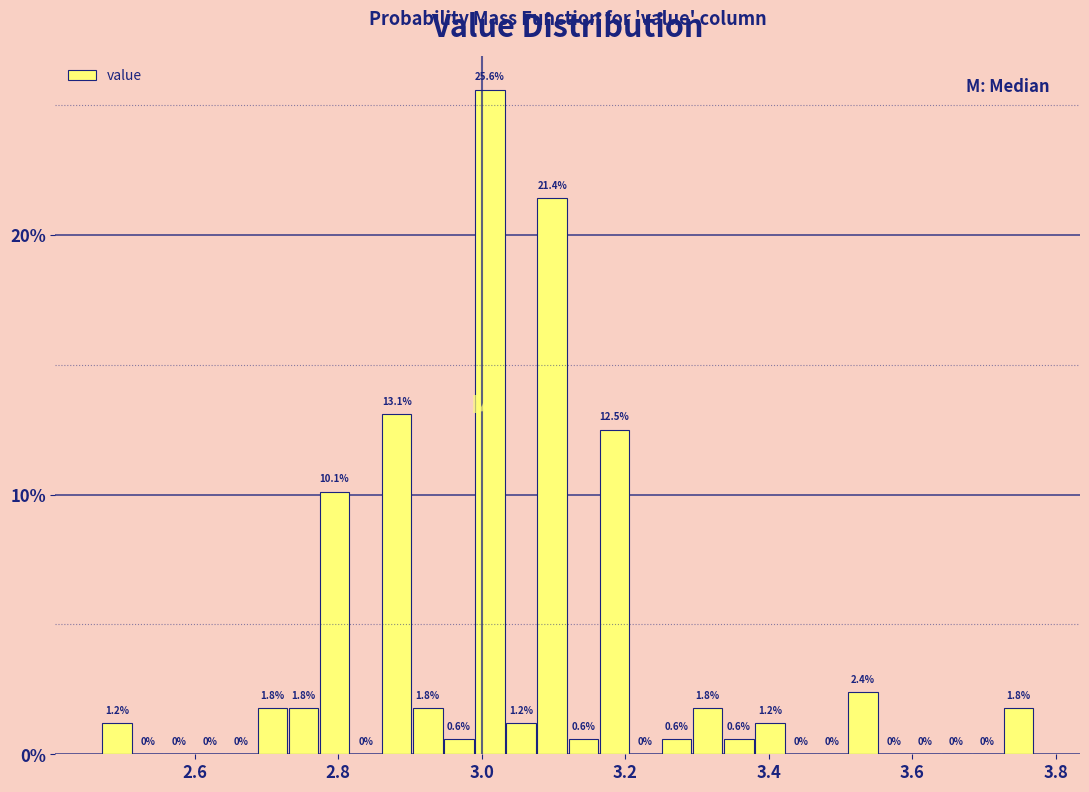

Around what value on the x-axis is the tallest bar? Give the approximate position of its centre, as read against the axis.

3.02